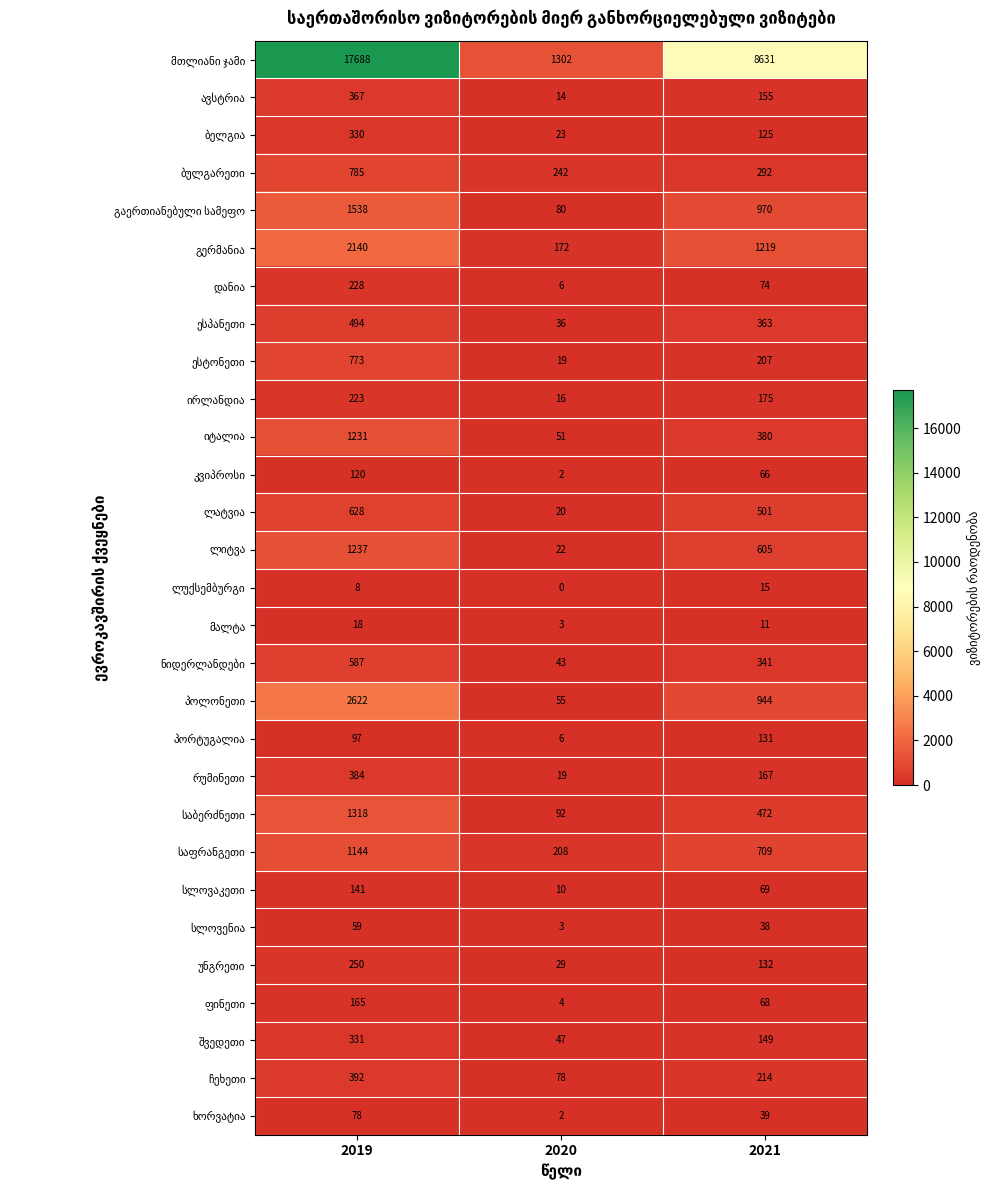

What is the difference between the highest and lowest values at 2019?

17680